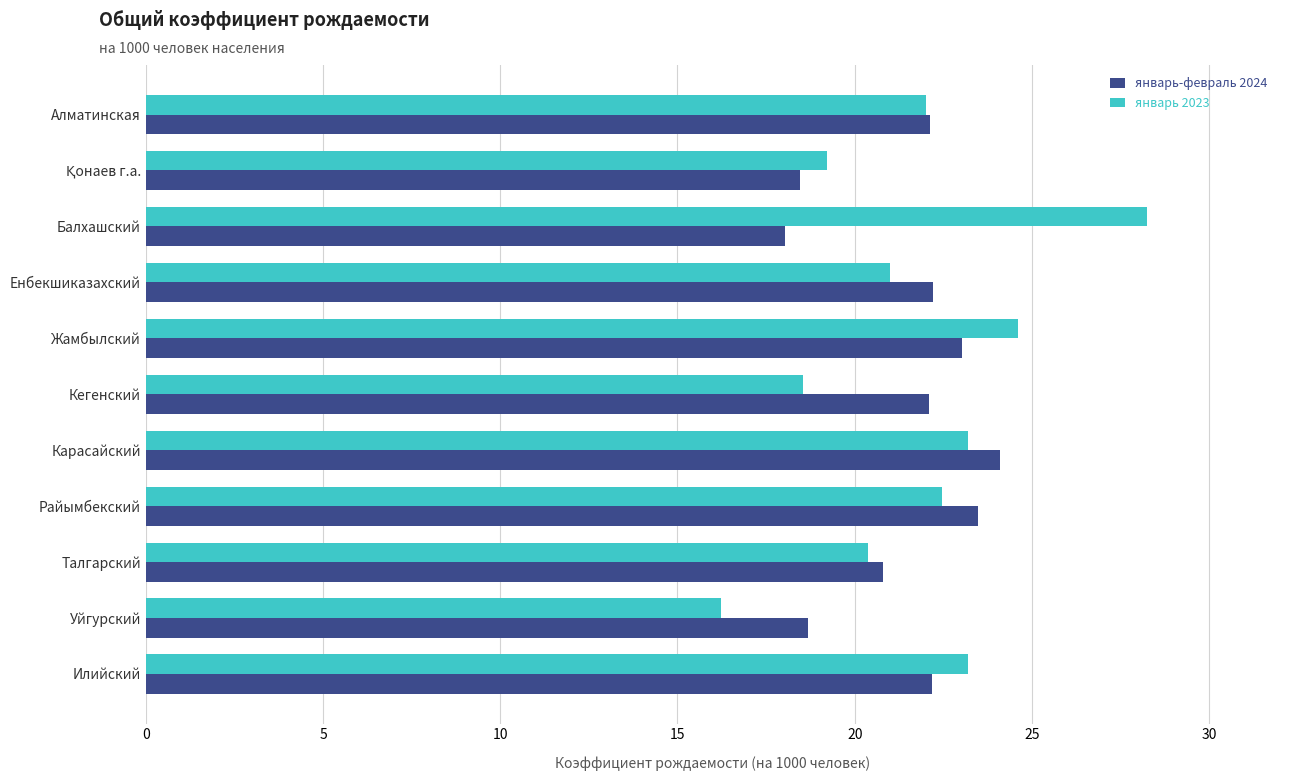

Which series changed the most between Балхашский and Уйгурский?

январь 2023